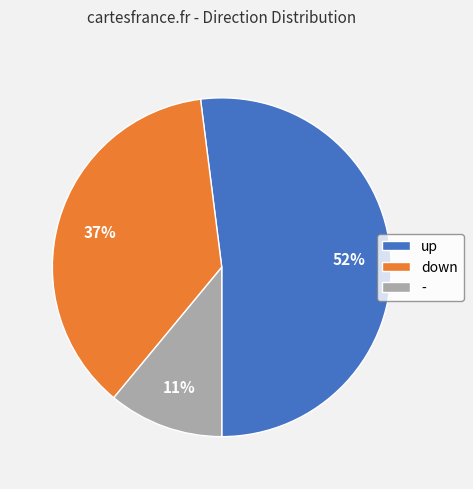

Is the sum of - and down greater than half?

No